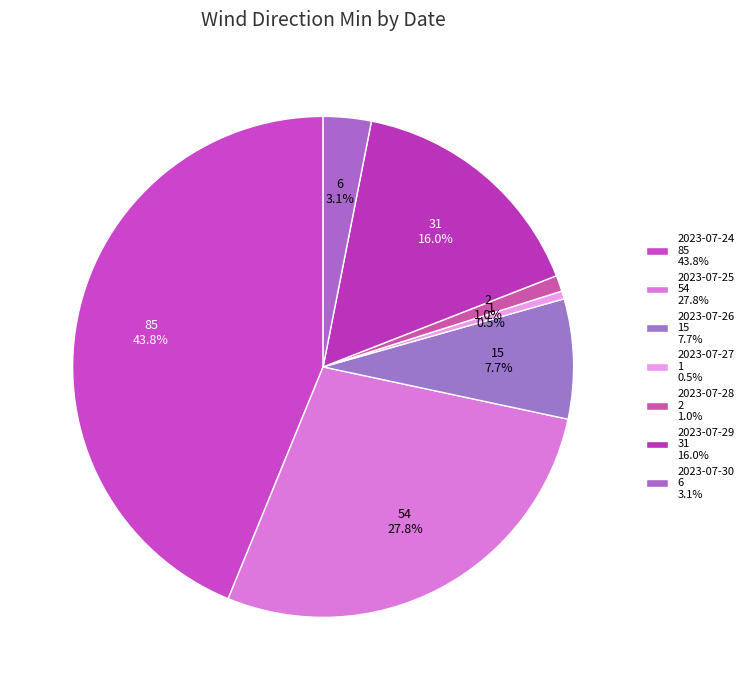

The 2023-07-26 slice represents 8% of the pie. True or false?

True